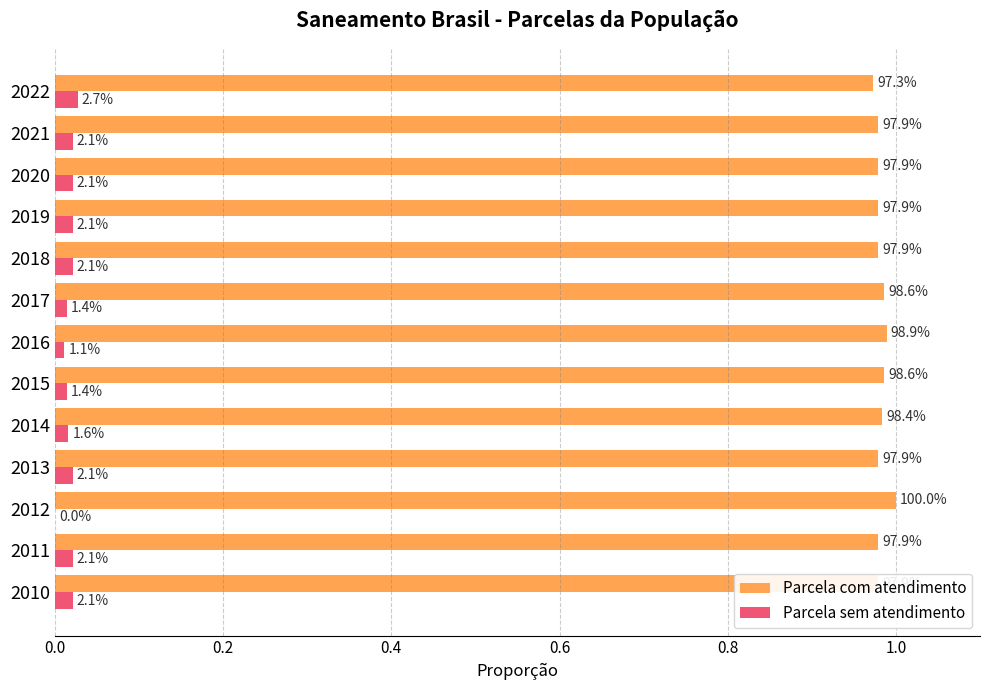

What are all the series names shown in the legend?

Parcela com atendimento, Parcela sem atendimento